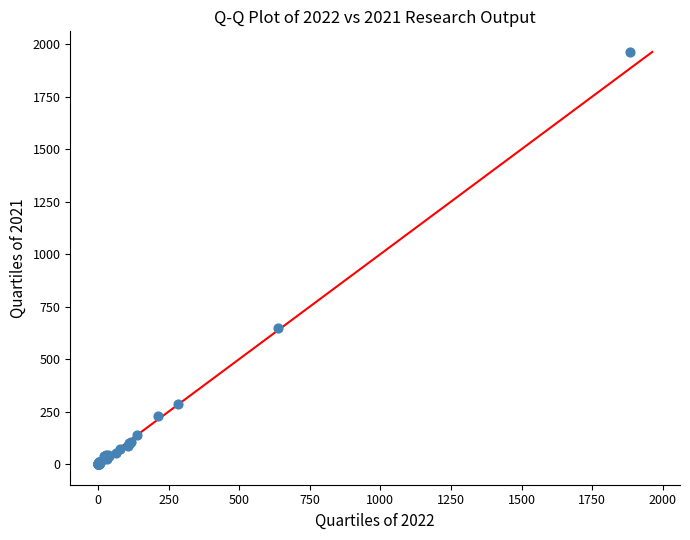

What Y value in the scatter plot is closest to 981?

648.1